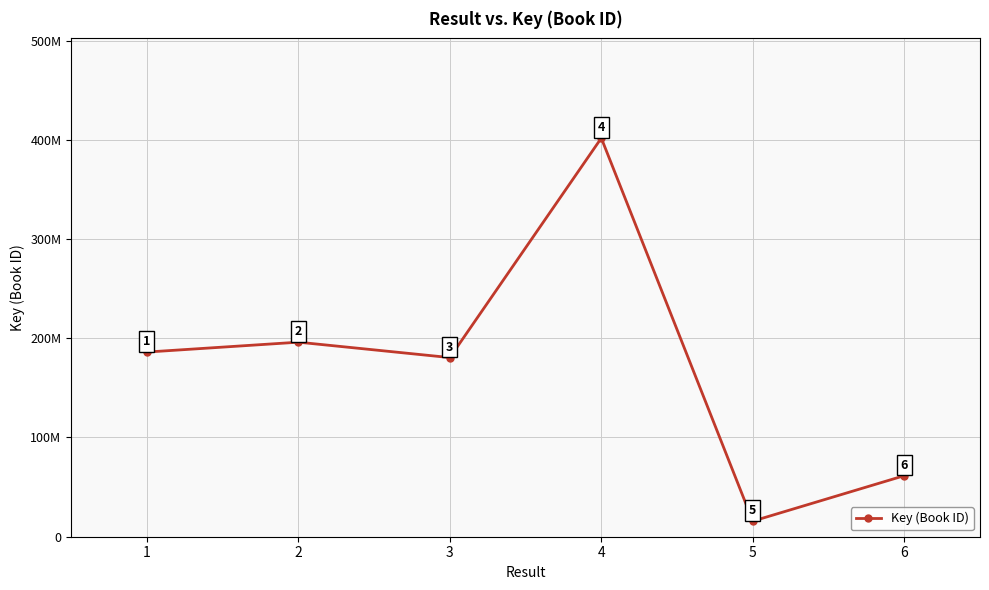

Does the chart have visible grid lines?

Yes